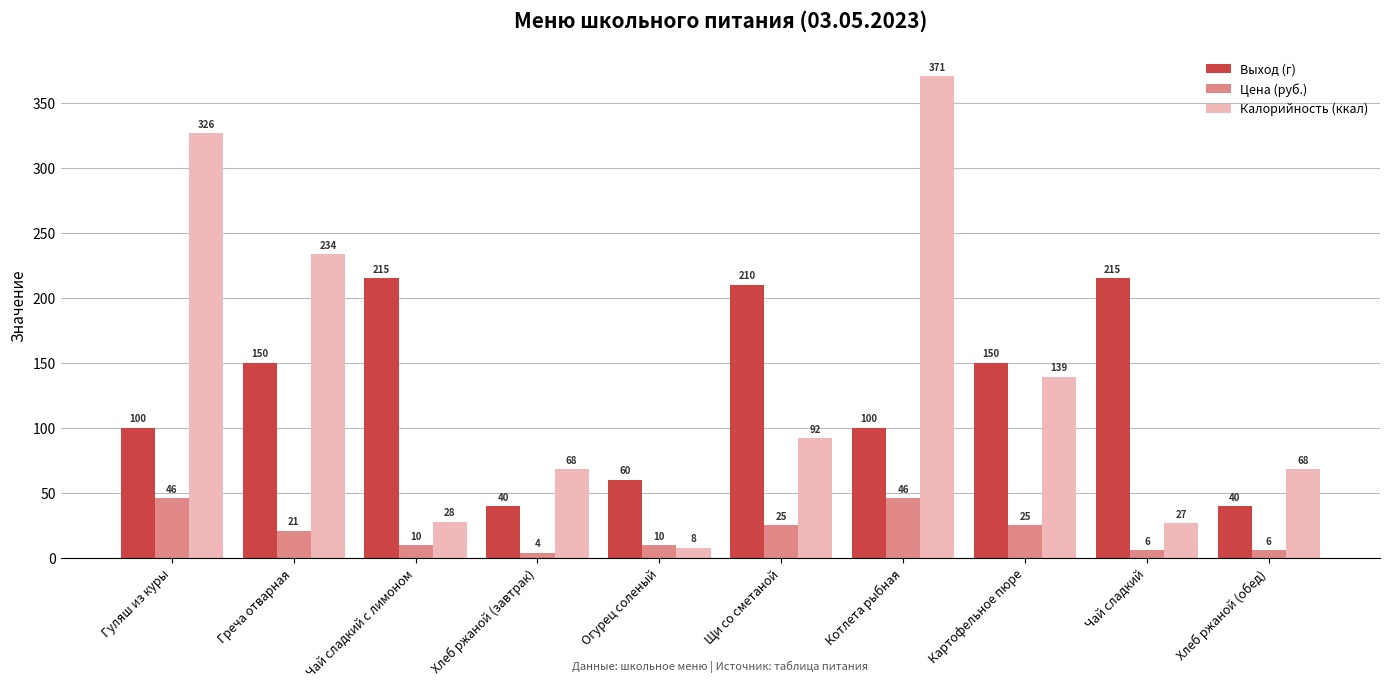

Rank the series at Хлеб ржаной (завтрак) from lowest to highest value.

Цена (руб.), Выход (г), Калорийность (ккал)